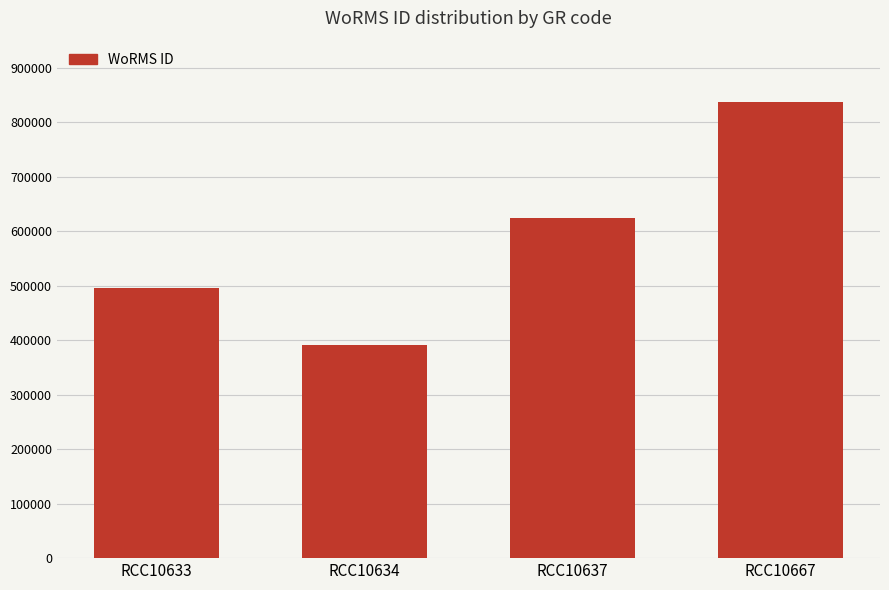

Where is the data nearest to the value 614292?

RCC10637